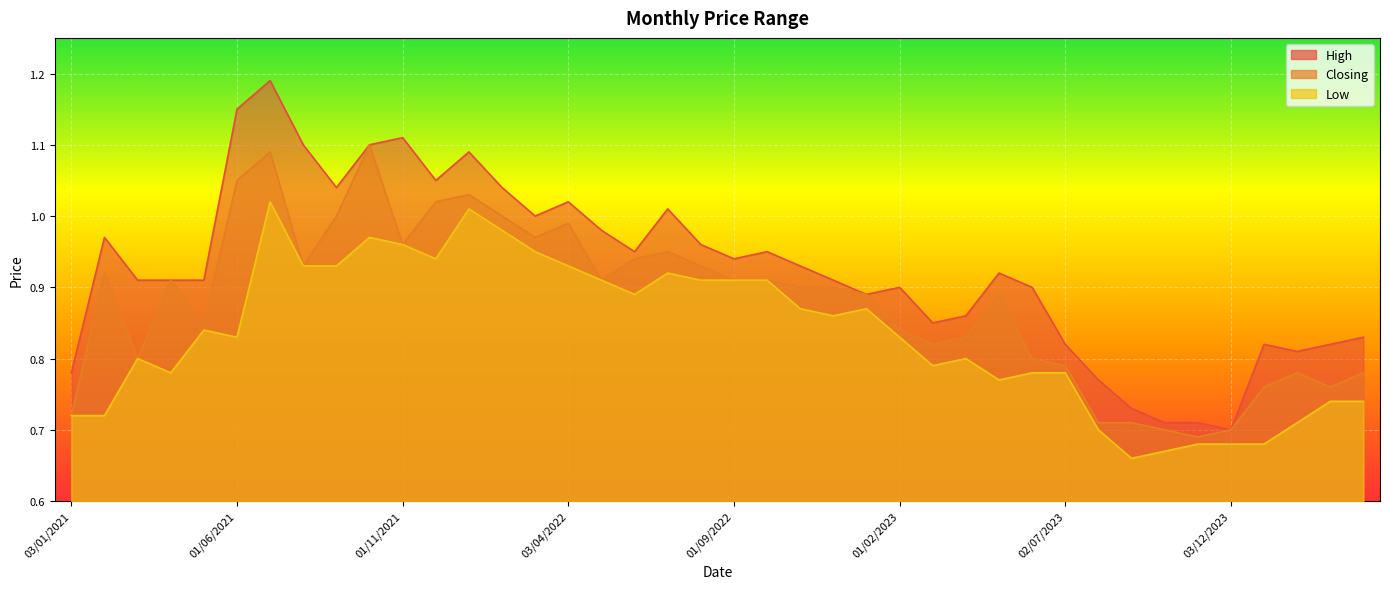

What is the difference between the maximum and minimum values in the High series?

0.5